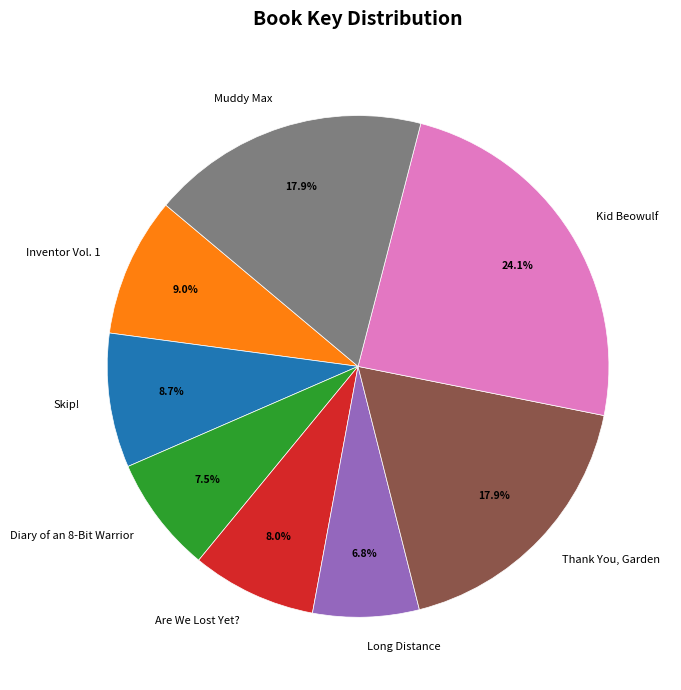

How many segments does this pie chart have?

8